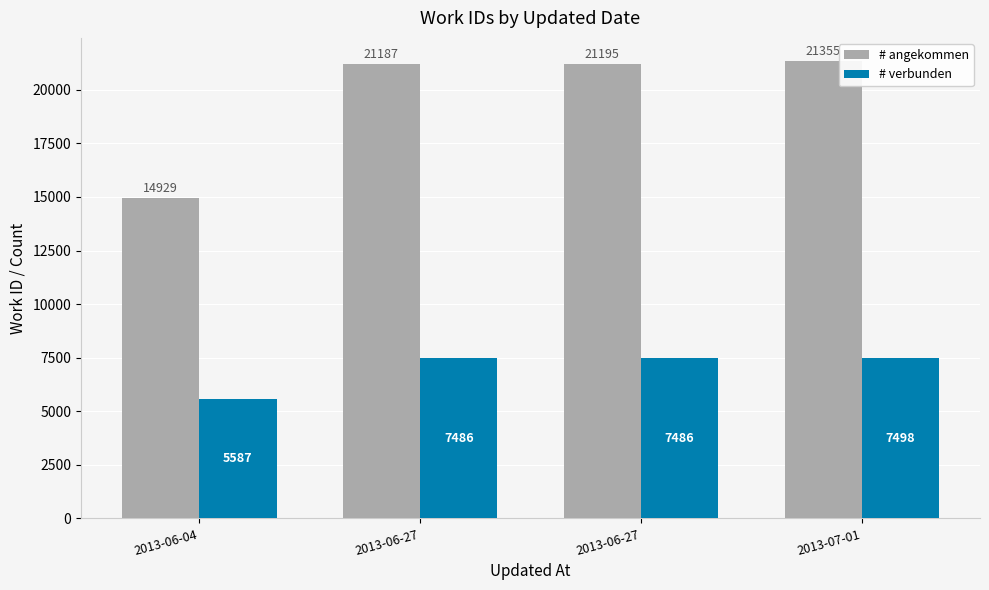

Does the chart contain stacked bars?

No